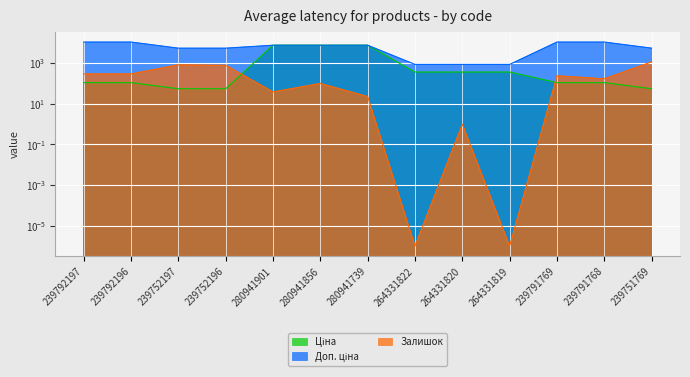

Which series changed the most between 239792197 and 239752196?

Доп. ціна